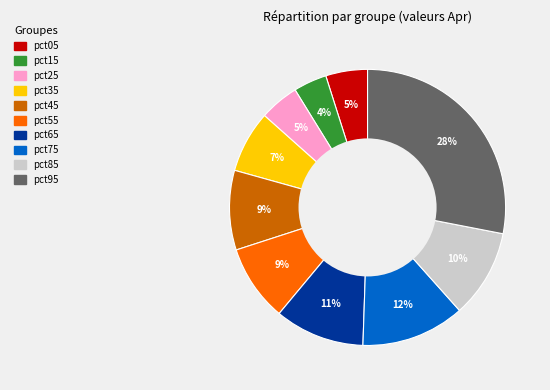

Which category has the biggest portion of the pie?

pct95